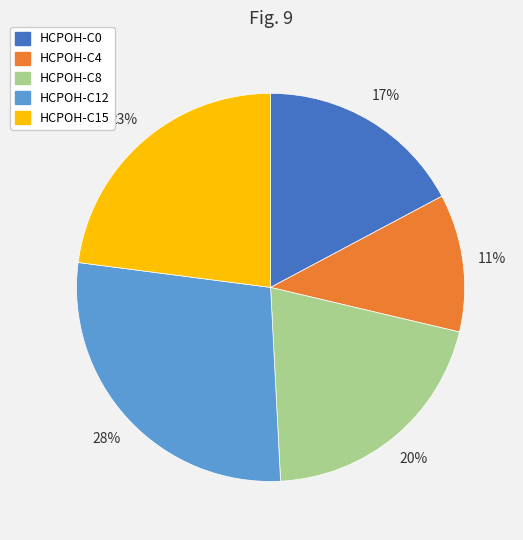

To the nearest percent, what is the average slice percentage?

20%